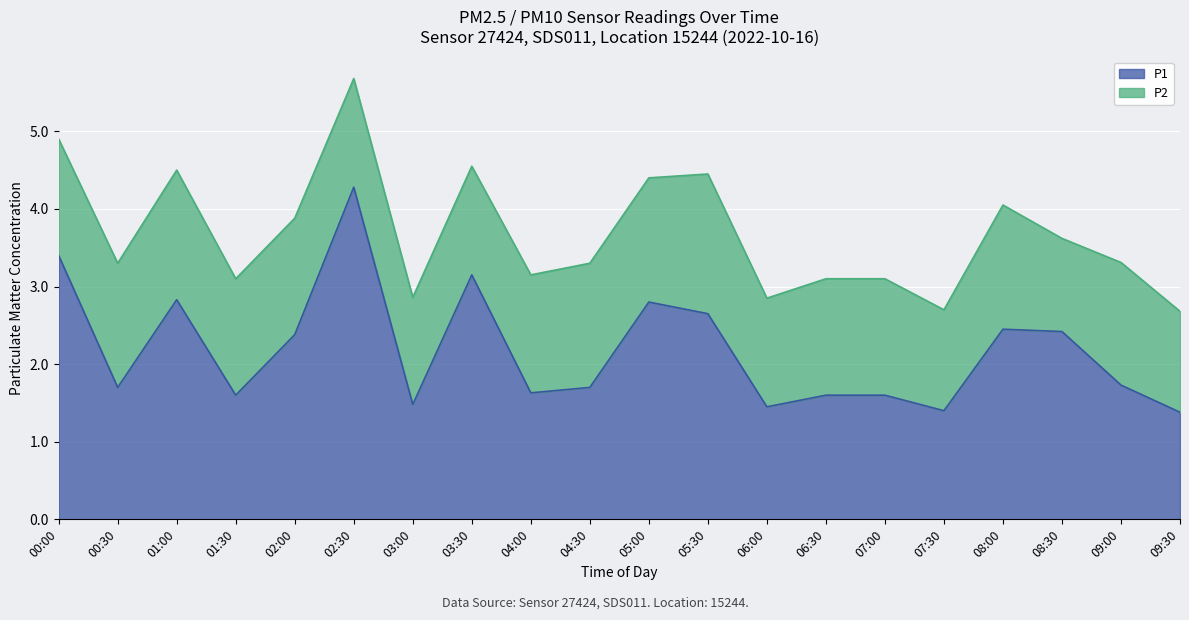

True or false: the data shows 2.4 at 02:00.

True